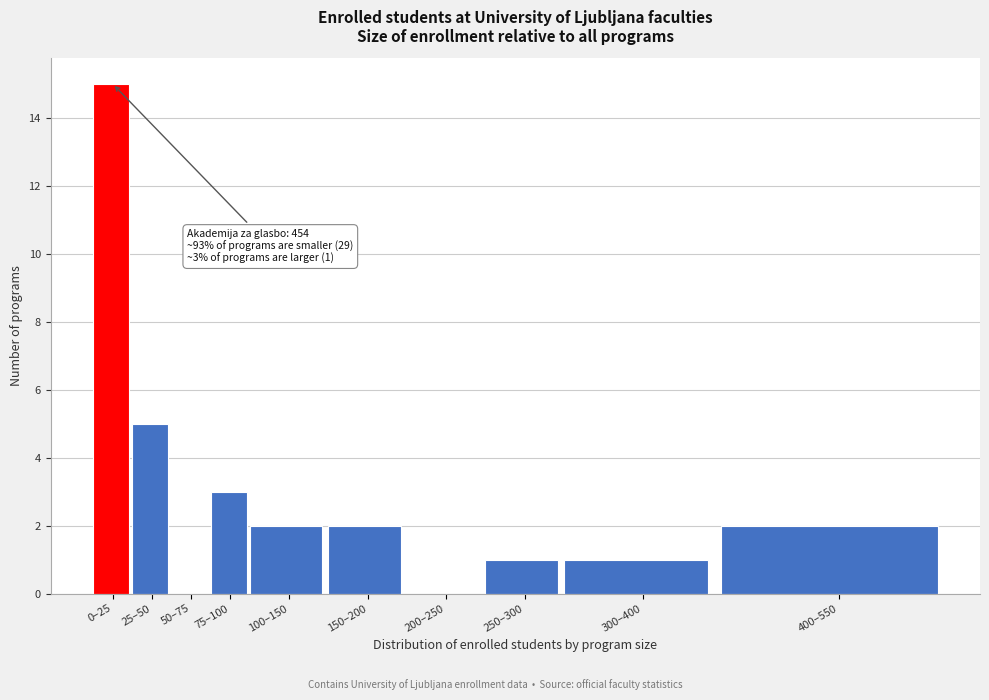

Reading left to right, list all the values displayed in this chart.

0–25=15	25–50=5	50–75=0	75–100=3	100–150=2	150–200=2	200–250=0	250–300=1	300–400=1	400–550=2